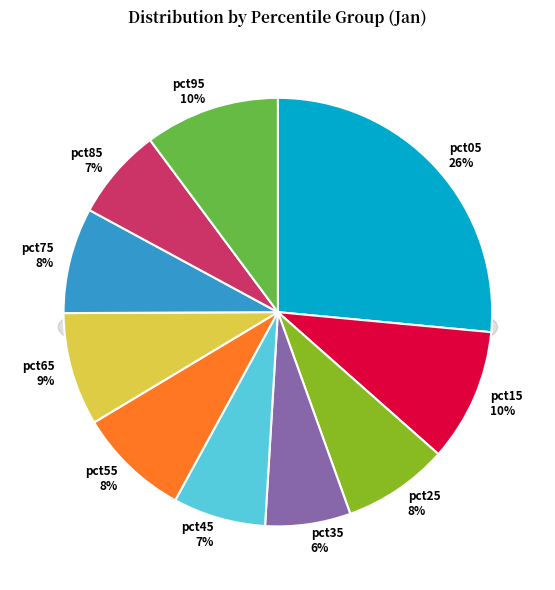

Which slice is the largest?

pct05